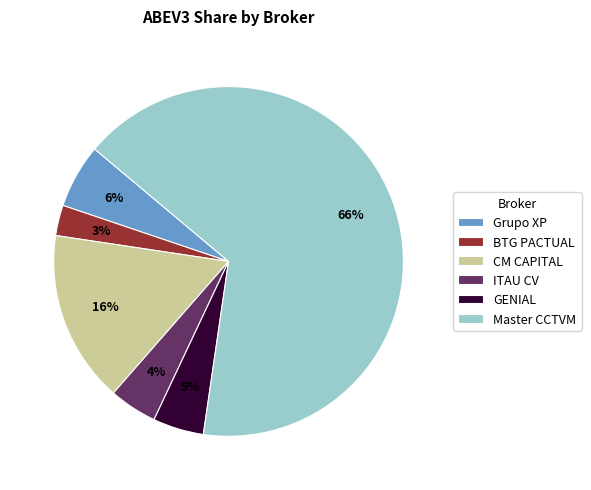

Between GENIAL and CM CAPITAL, which is larger?

CM CAPITAL